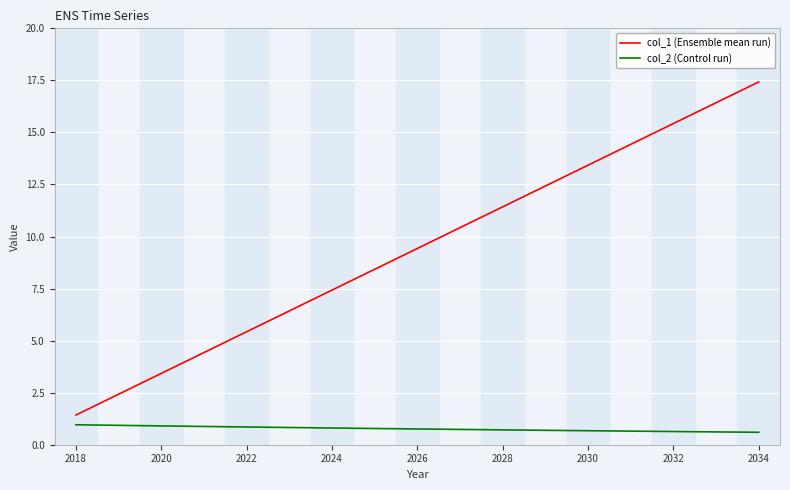

Which series has the largest total across all categories?

col_1 (Ensemble mean run)